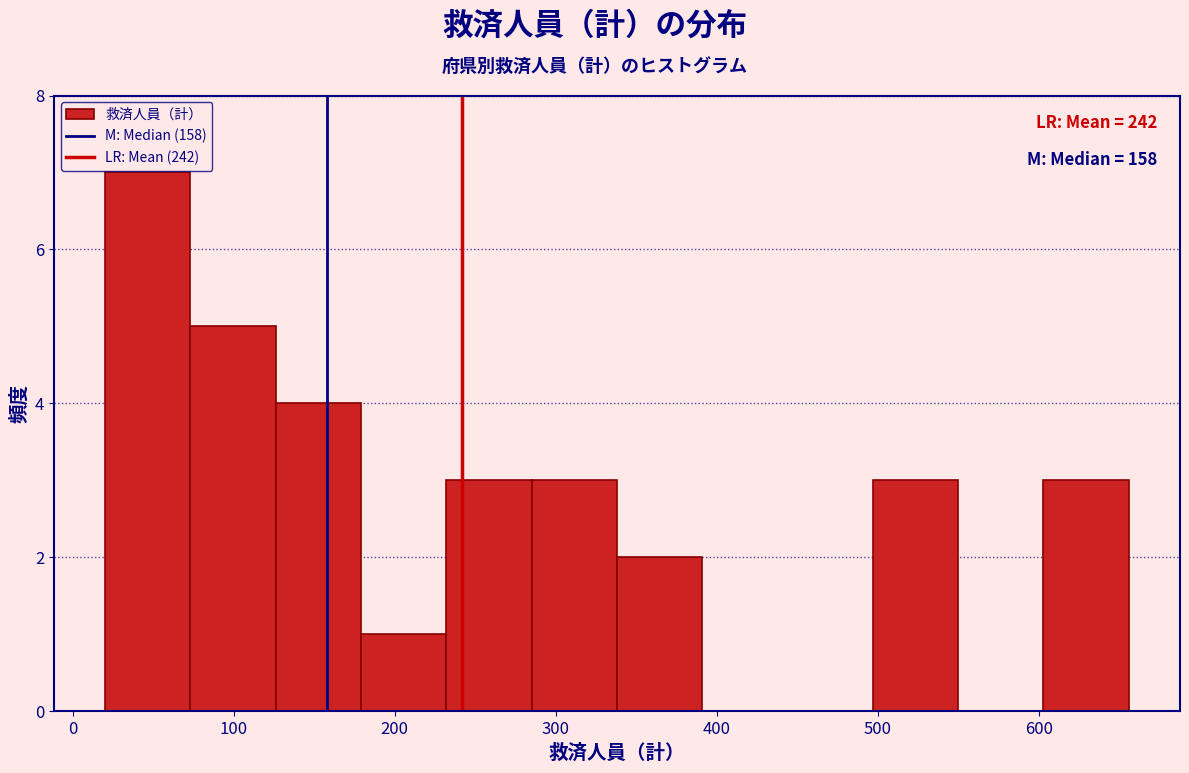

Over which range of the x-axis is the bar tallest?

20 to 73